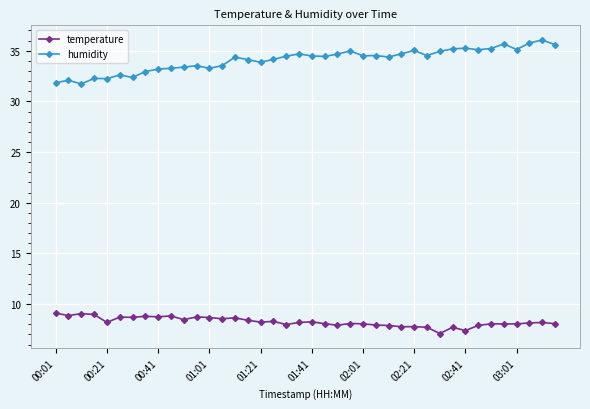

What is the difference between the maximum and second lowest values in the humidity series?

4.2